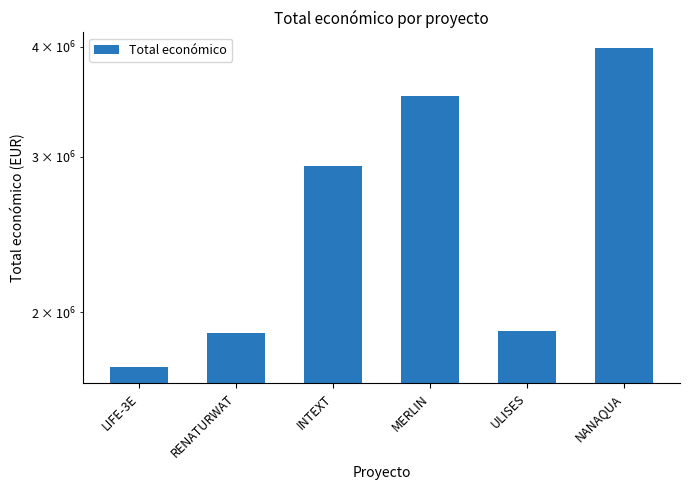

What is the value of the 2nd bar from the left?

1893955